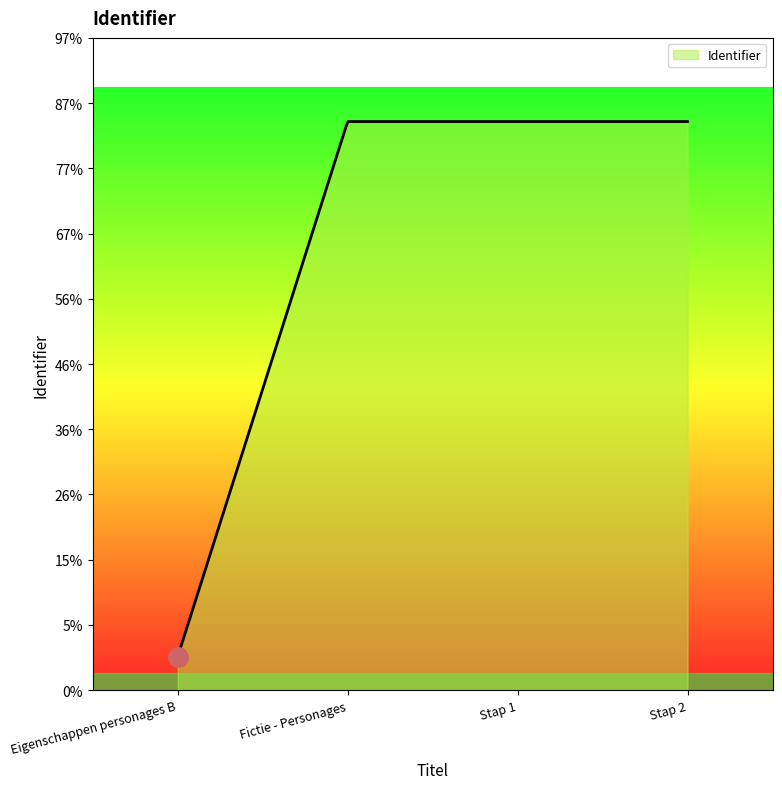

Rank the categories by value from lowest to highest.

Eigenschappen personages B, Fictie - Personages, Stap 1, Stap 2